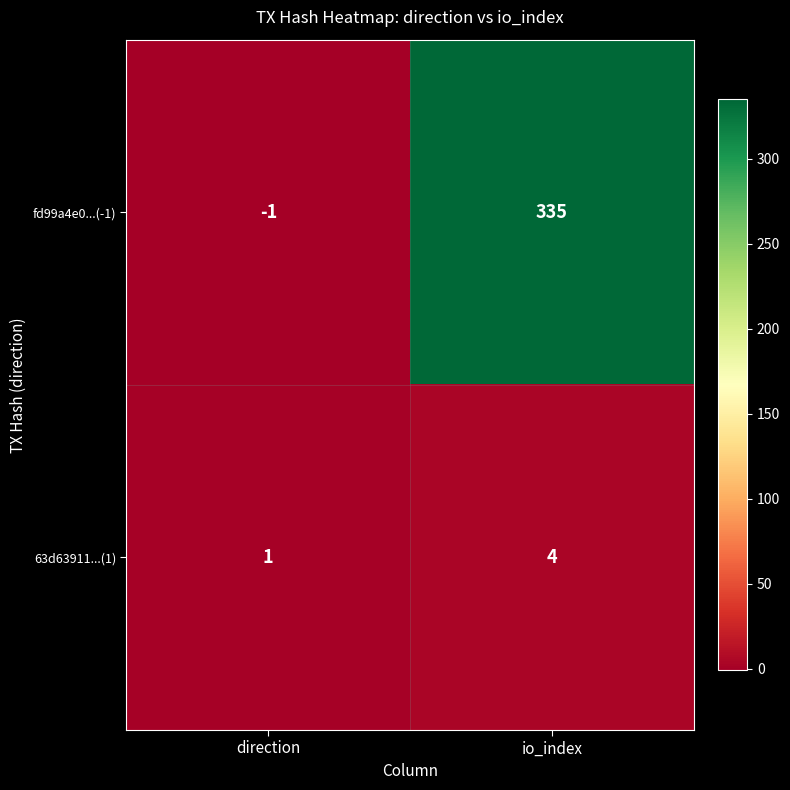

Which series has the largest range (max minus min)?

fd99a4e0...(-1)